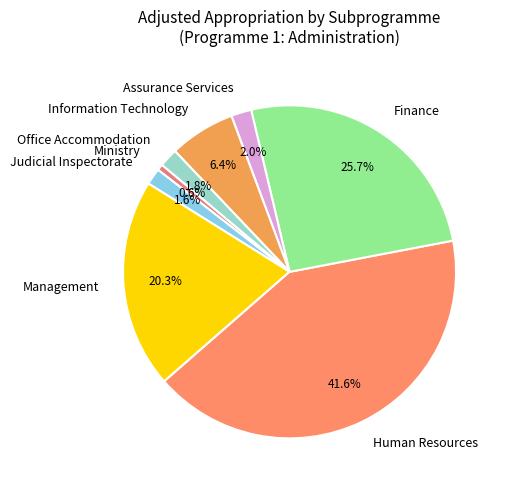

Is it true that Finance is 31% of the pie?

False